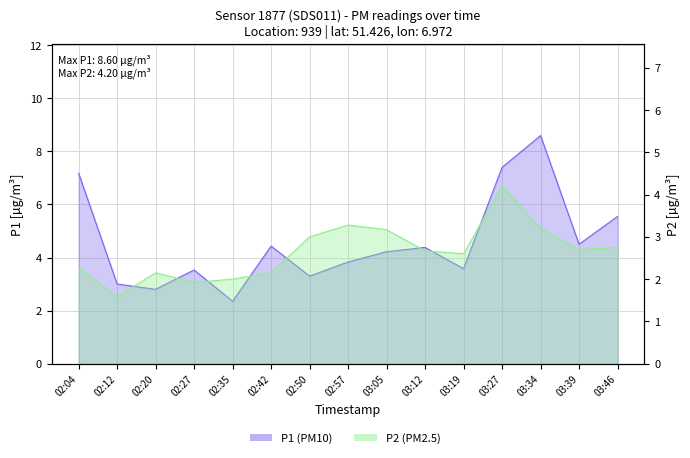

The value of P2 at 03:39 is 3.8. True or false?

False